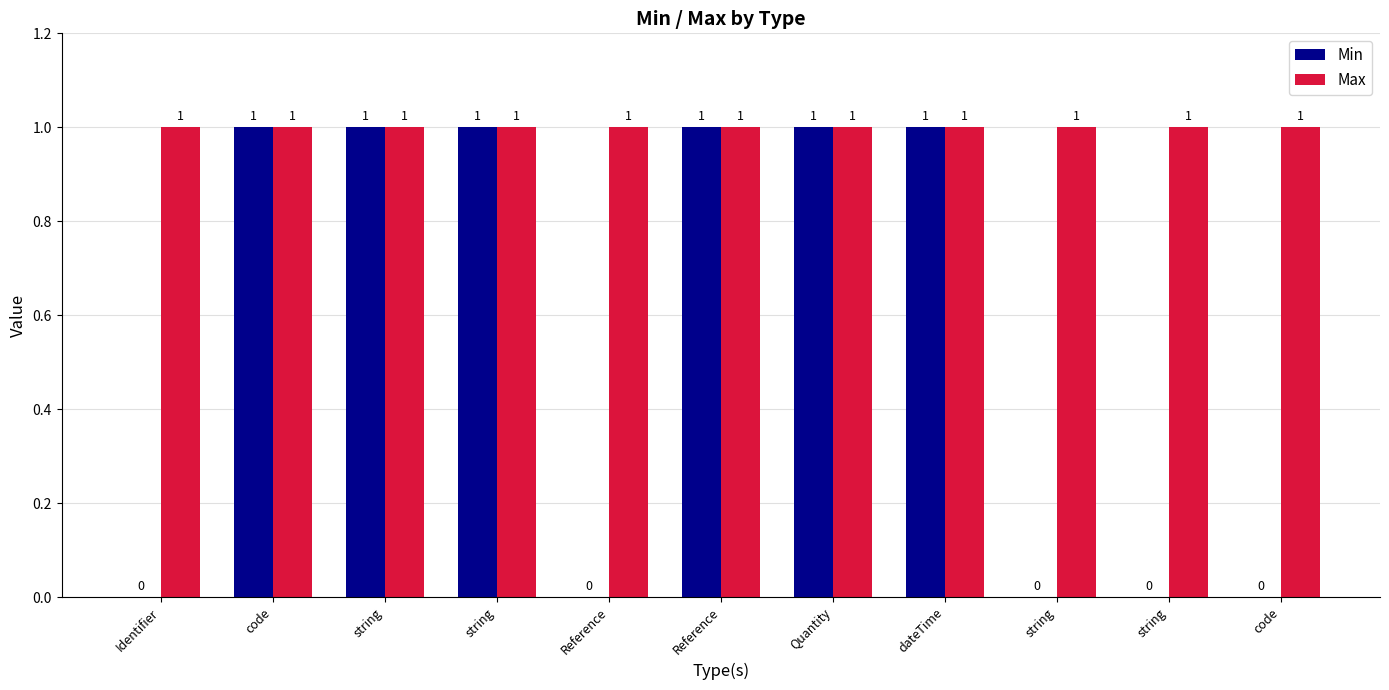

What are all the series names shown in the legend?

Min, Max